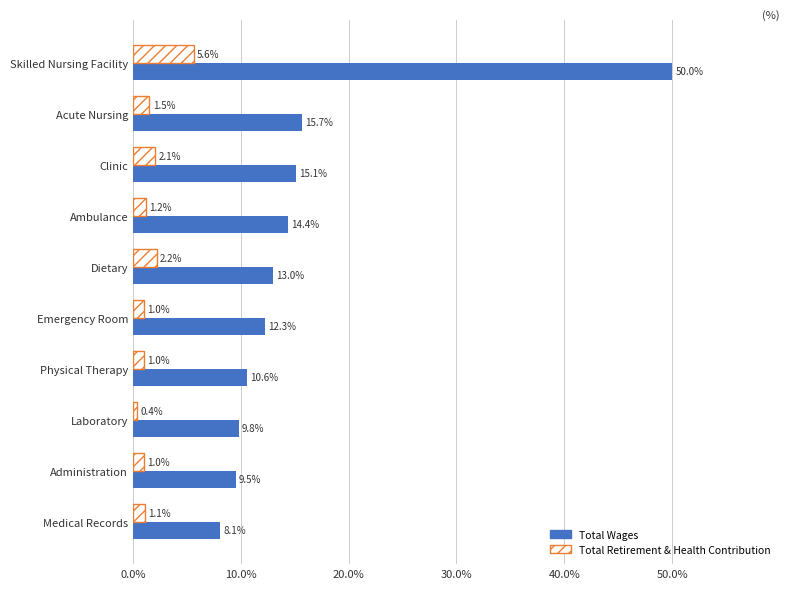

What is the difference between the maximum and minimum values in the Total Wages series?

41.9